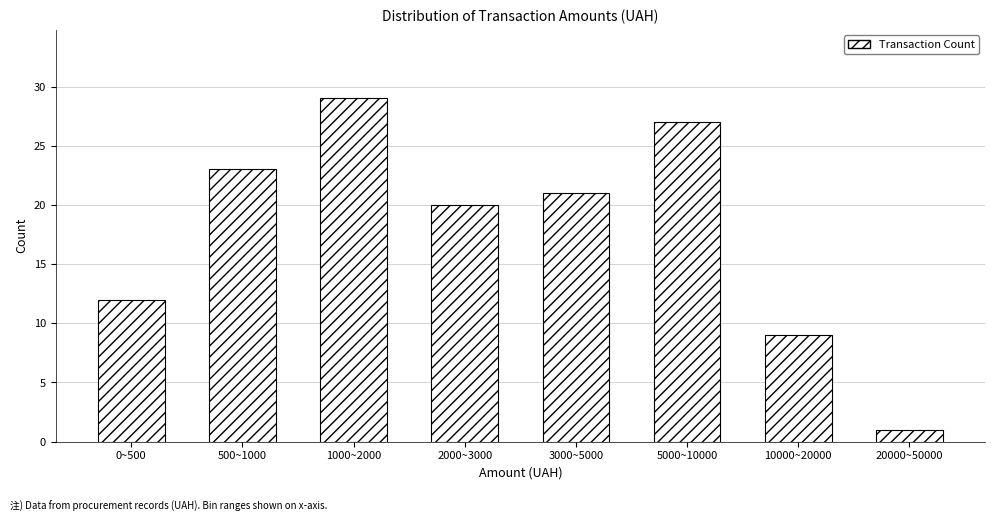

Reading left to right, what are all the values shown in this chart?

12	23	29	20	21	27	9	1